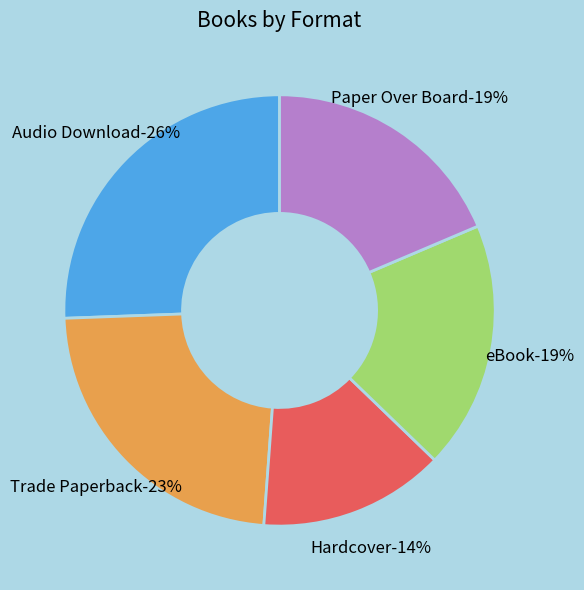

To the nearest percent, what percentage of the pie is Trade Paperback?

23%